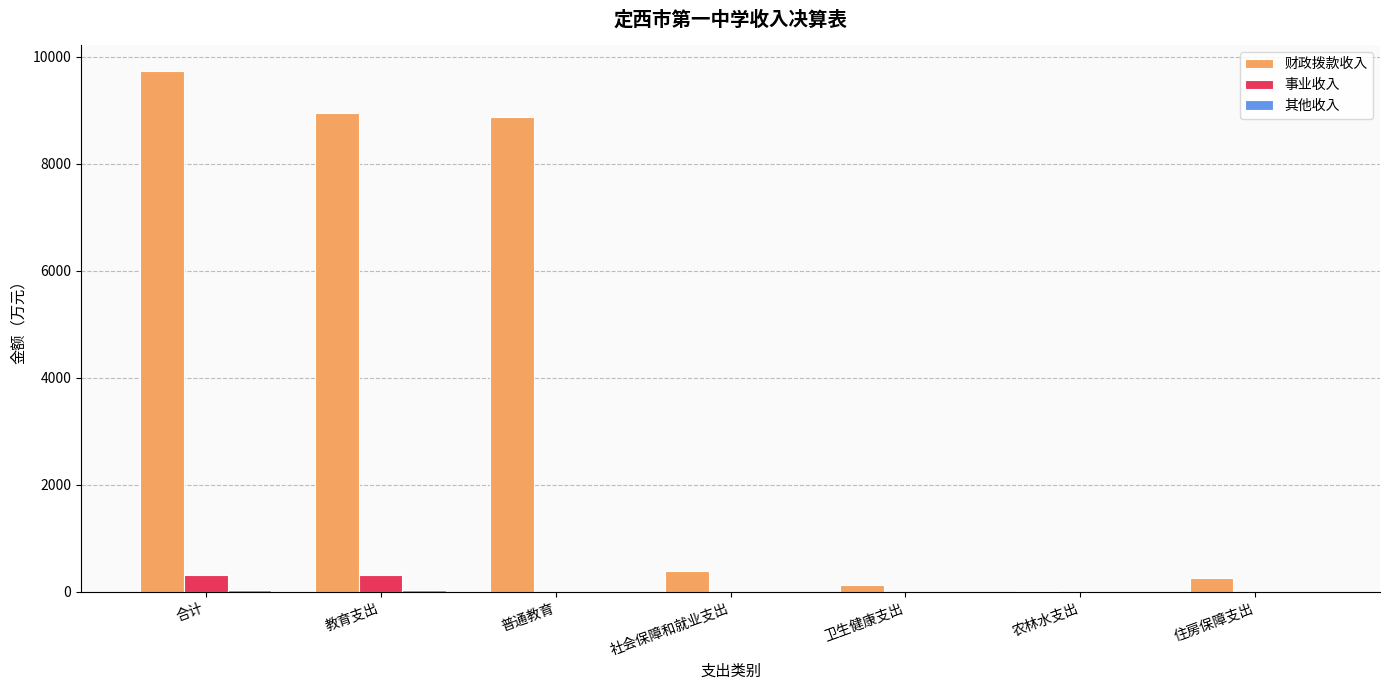

What is the highest value of the 事业收入 series?

319.7